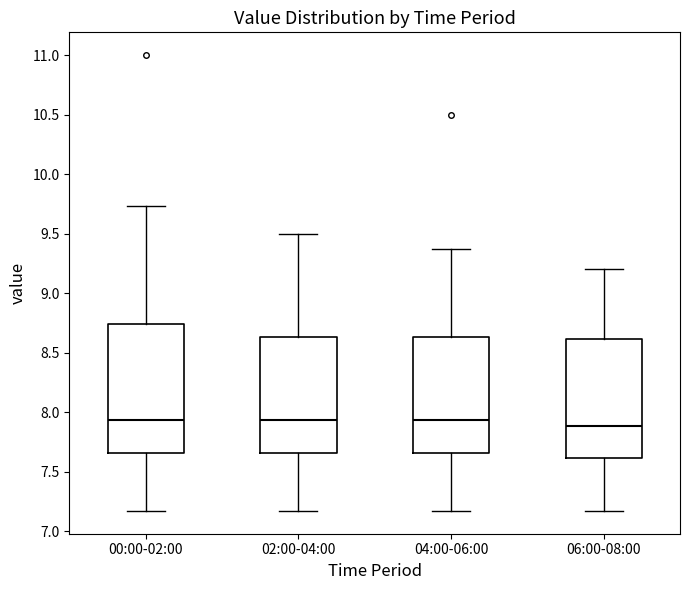

Which box is the tallest, from its lower edge to its upper edge?

00:00-02:00